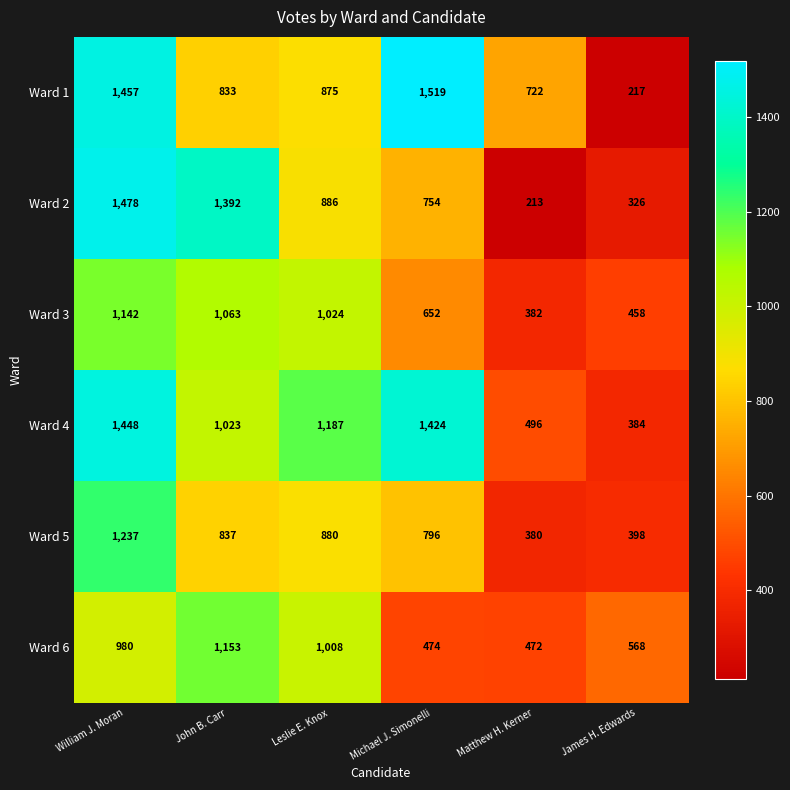

The value of Ward 1 at Matthew H. Kerner is 722. True or false?

True